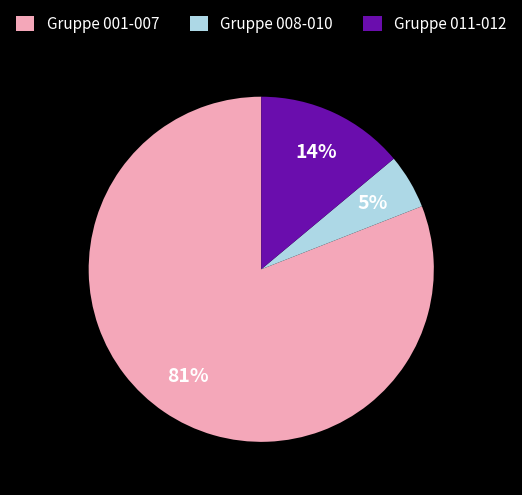

Does any single category account for the majority?

Yes